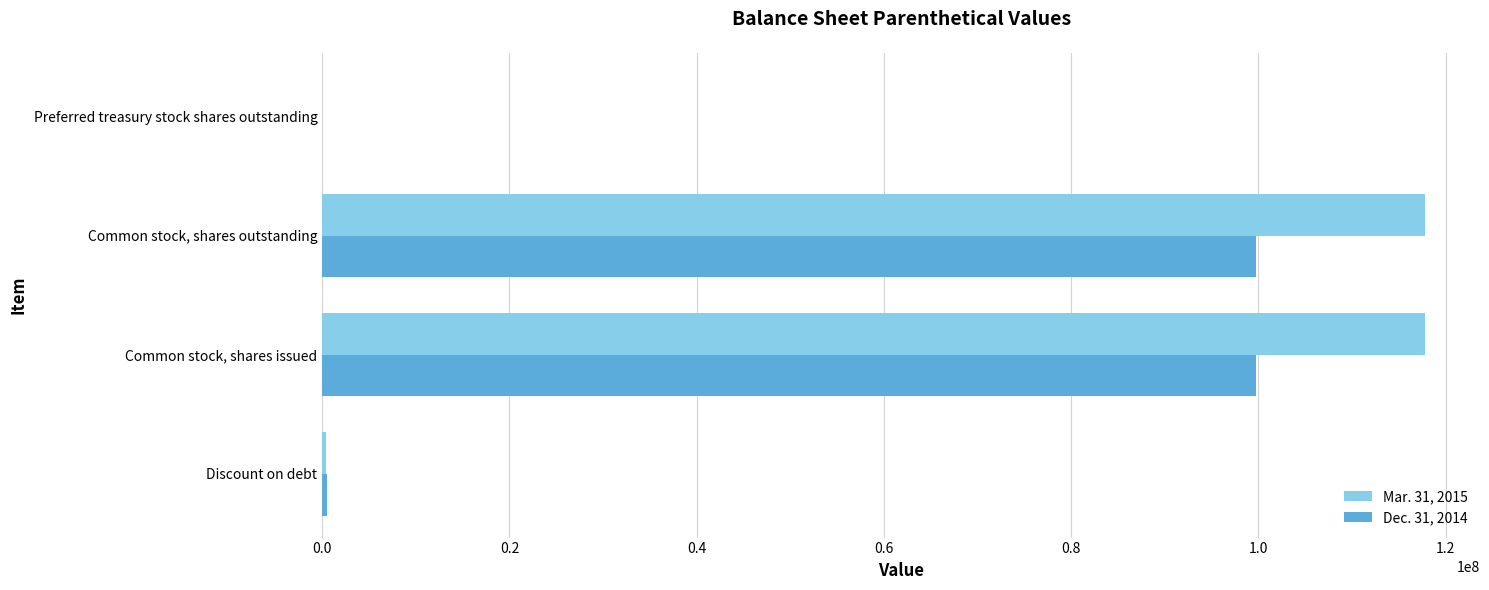

What is the maximum value shown in the chart?

117792485